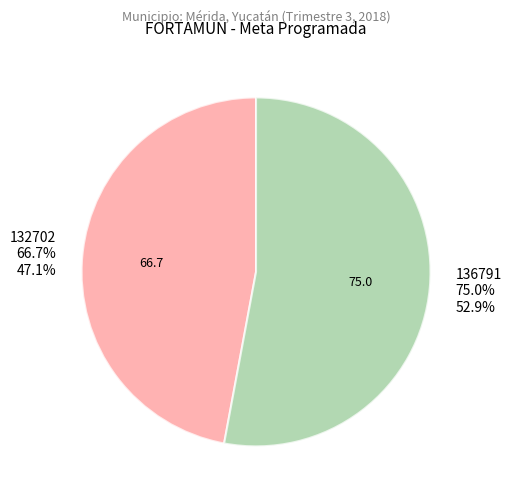

Do 136791 and 132702 together represent more than half of the pie?

Yes